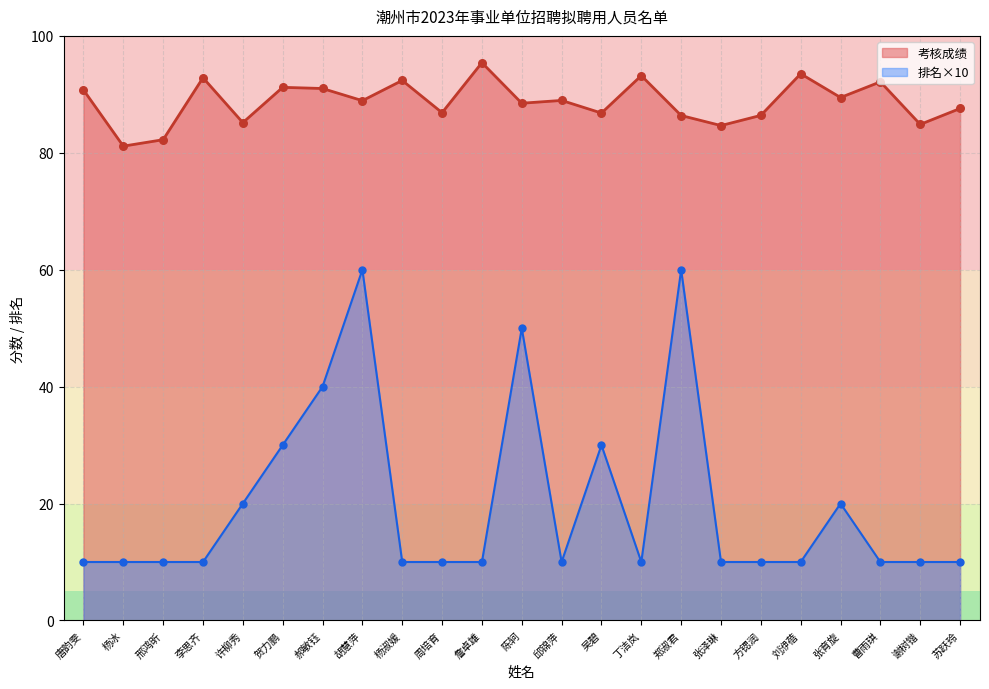

Which series has the largest total across all categories?

考核成绩